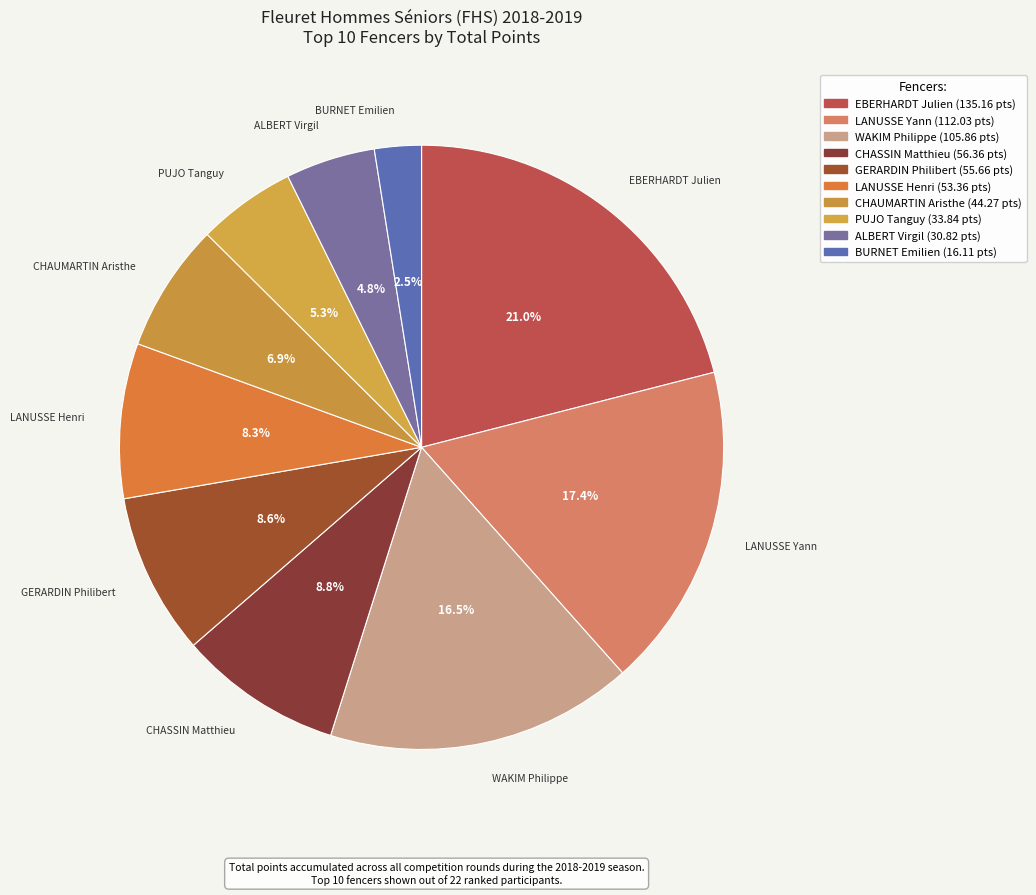

Is the sum of EBERHARDT Julien and PUJO Tanguy greater than half?

No